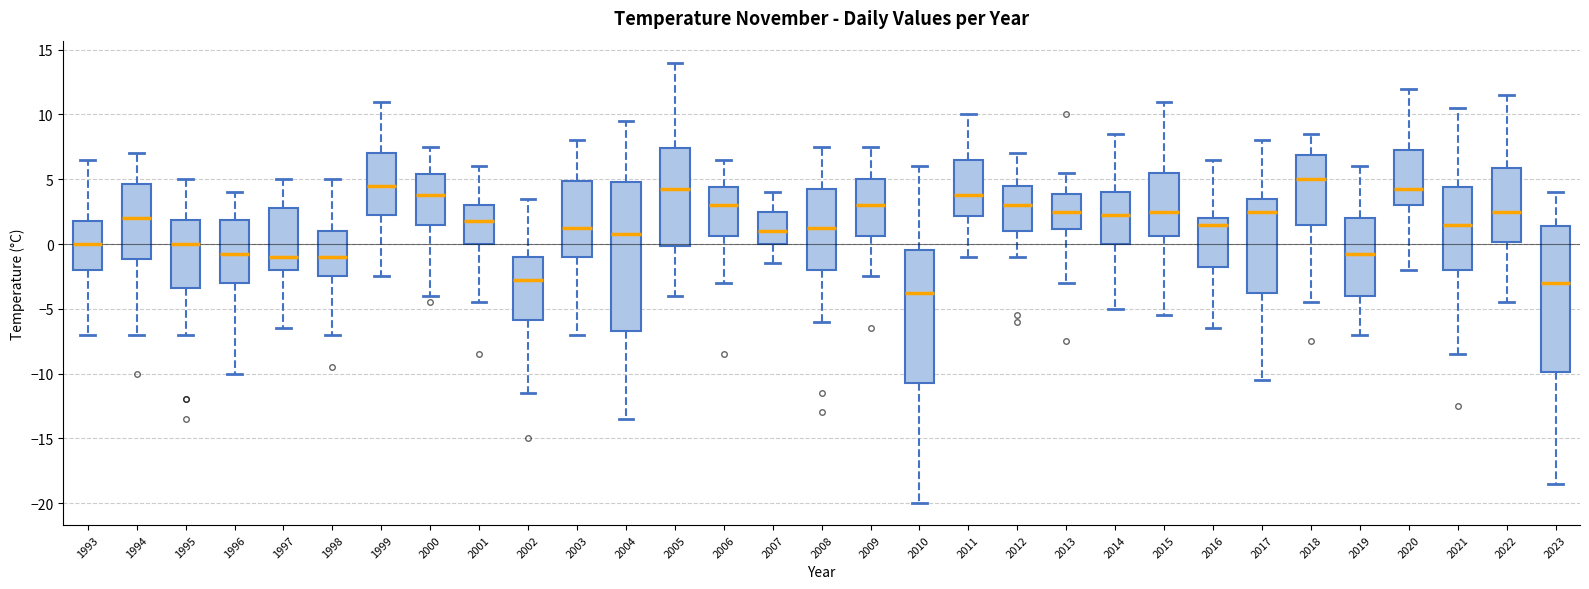

Reading left to right, read every box against the y-axis: the position of its median line, the range the box covers, and the ends of its whiskers. The values are not printed on the chart, so give them approximately, as read against the axis.

1993: median 0.0, box -2.0 to 2.0, whiskers -7.0 to 6.5
1994: median 2.0, box -1.0 to 4.5, whiskers -7.0 to 7.0
1995: median 0.0, box -3.5 to 2.0, whiskers -7.0 to 5.0
1996: median -0.5, box -3.0 to 2.0, whiskers -10.0 to 4.0
1997: median -1.0, box -2.0 to 3.0, whiskers -6.5 to 5.0
1998: median -1.0, box -2.5 to 1.0, whiskers -7.0 to 5.0
1999: median 4.5, box 2.5 to 7.0, whiskers -2.5 to 11.0
2000: median 4.0, box 1.5 to 5.5, whiskers -4.0 to 7.5
2001: median 2.0, box 0.0 to 3.0, whiskers -4.5 to 6.0
2002: median -2.5, box -6.0 to -1.0, whiskers -11.5 to 3.5
2003: median 1.5, box -1.0 to 5.0, whiskers -7.0 to 8.0
2004: median 1.0, box -6.5 to 5.0, whiskers -13.5 to 9.5
2005: median 4.5, box 0.0 to 7.5, whiskers -4.0 to 14.0
2006: median 3.0, box 0.5 to 4.5, whiskers -3.0 to 6.5
2007: median 1.0, box 0.0 to 2.5, whiskers -1.5 to 4.0
2008: median 1.5, box -2.0 to 4.5, whiskers -6.0 to 7.5
2009: median 3.0, box 0.5 to 5.0, whiskers -2.5 to 7.5
2010: median -3.5, box -10.5 to -0.5, whiskers -20.0 to 6.0
2011: median 4.0, box 2.0 to 6.5, whiskers -1.0 to 10.0
2012: median 3.0, box 1.0 to 4.5, whiskers -1.0 to 7.0
2013: median 2.5, box 1.0 to 4.0, whiskers -3.0 to 5.5
2014: median 2.5, box 0.0 to 4.0, whiskers -5.0 to 8.5
2015: median 2.5, box 0.5 to 5.5, whiskers -5.5 to 11.0
2016: median 1.5, box -1.5 to 2.0, whiskers -6.5 to 6.5
2017: median 2.5, box -3.5 to 3.5, whiskers -10.5 to 8.0
2018: median 5.0, box 1.5 to 7.0, whiskers -4.5 to 8.5
2019: median -0.5, box -4.0 to 2.0, whiskers -7.0 to 6.0
2020: median 4.5, box 3.0 to 7.5, whiskers -2.0 to 12.0
2021: median 1.5, box -2.0 to 4.5, whiskers -8.5 to 10.5
2022: median 2.5, box 0.0 to 6.0, whiskers -4.5 to 11.5
2023: median -3.0, box -10.0 to 1.5, whiskers -18.5 to 4.0